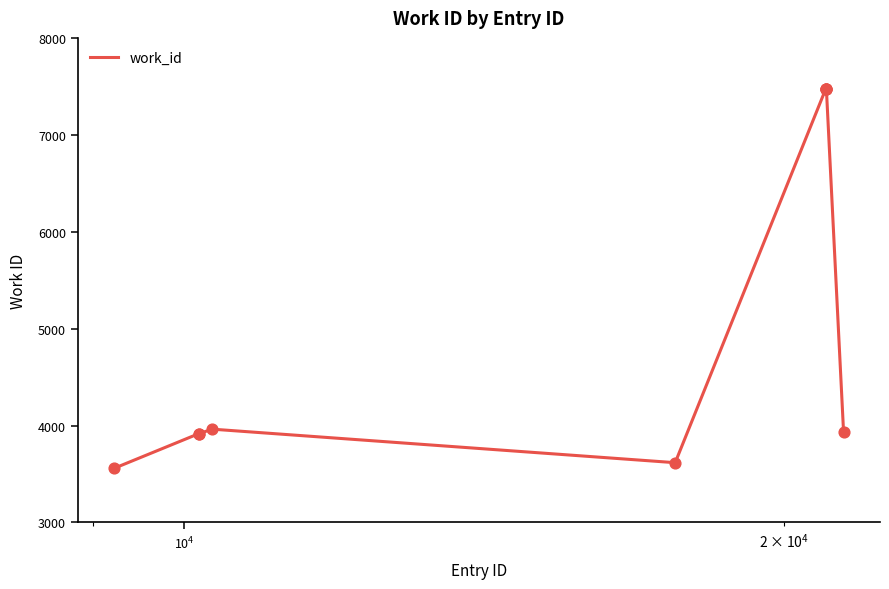

What is the maximum value shown in the chart?

7476